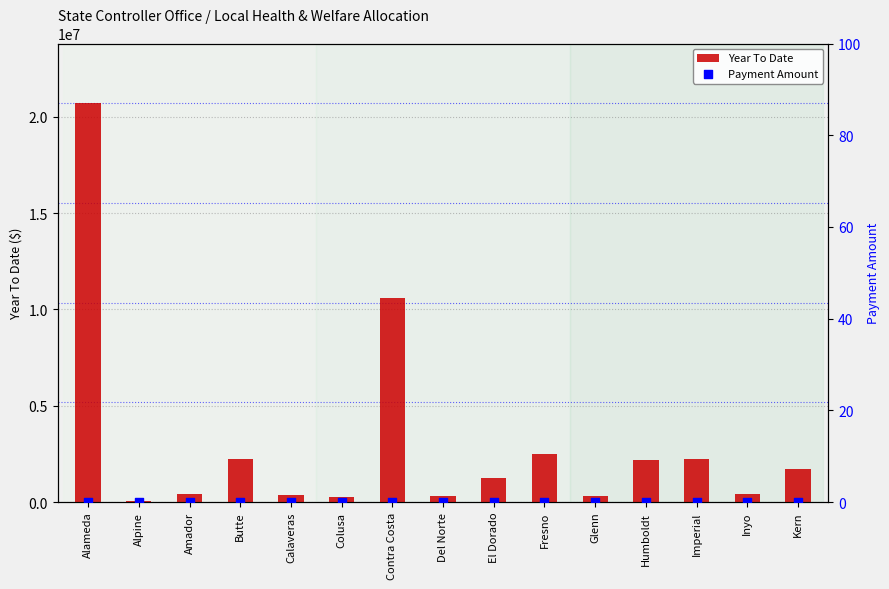

Which series reaches the minimum Y coordinate?

Payment Amount